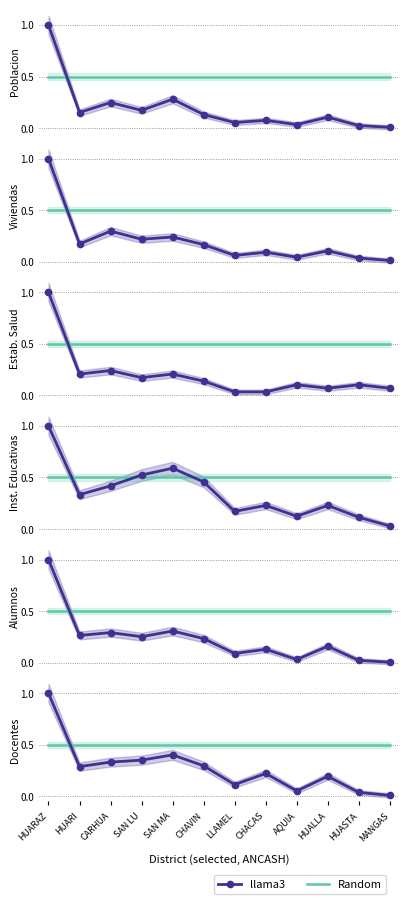

Reading left to right, transcribe all the data shown in this chart.

llama3: 1.0	0.3	0.3	0.4	0.4	0.3	0.1	0.2	0.1	0.2	0.0	0.0
Random: 0.5	0.5	0.5	0.5	0.5	0.5	0.5	0.5	0.5	0.5	0.5	0.5